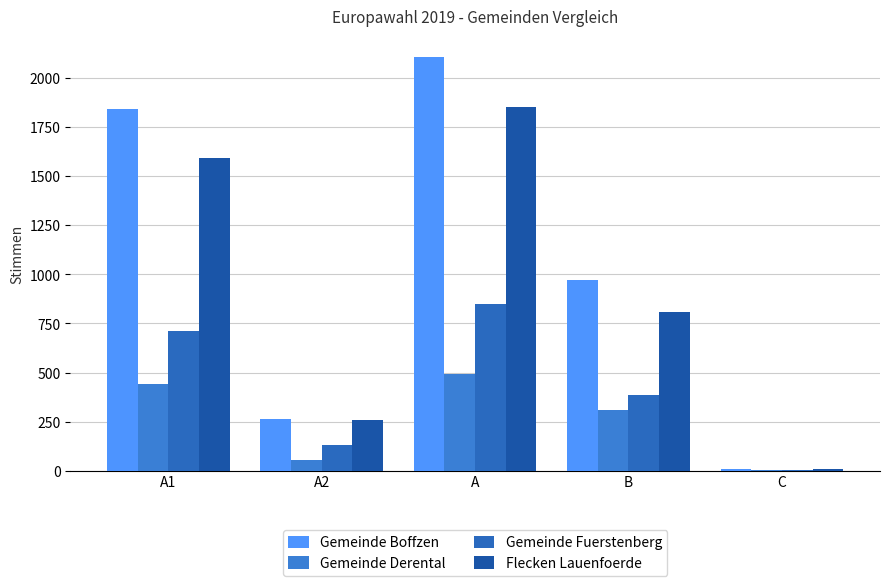

List the series in order of their overall mean, lowest first.

Gemeinde Derental, Gemeinde Fuerstenberg, Flecken Lauenfoerde, Gemeinde Boffzen